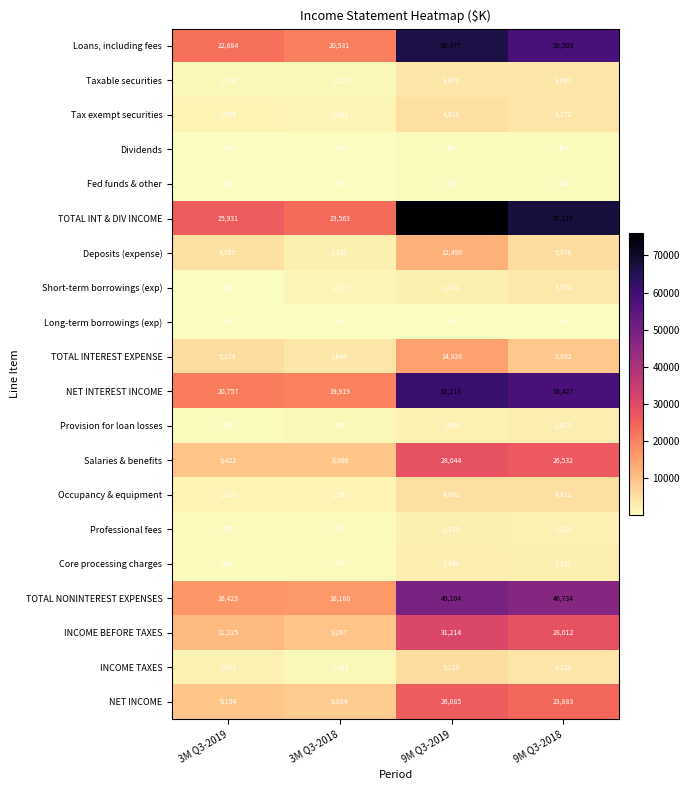

What is the spread (max minus min) of values at 9M Q3-2019?

75863